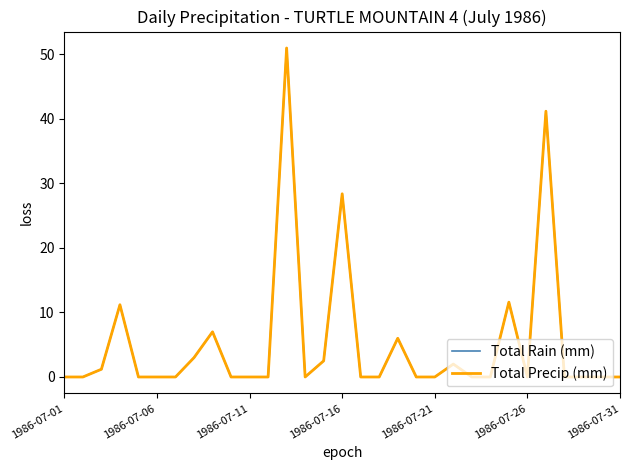

Does the chart have visible grid lines?

No